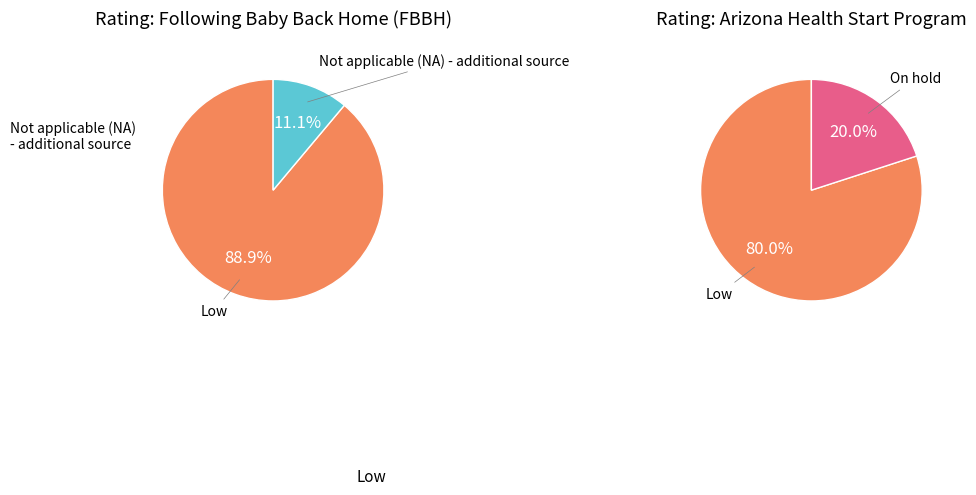

Which slice represents more than half of the pie?

Low